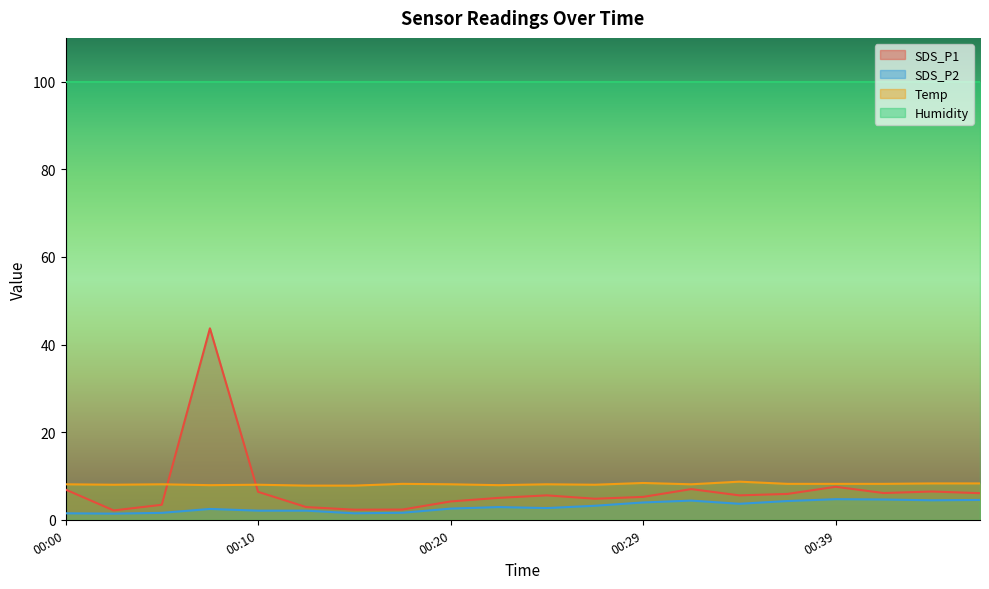

List the labels in order of Temp value, smallest first.

00:12, 00:15, 00:07, 00:22, 00:03, 00:10, 00:27, 00:00, 00:05, 00:20, 00:25, 00:32, 00:17, 00:37, 00:39, 00:42, 00:44, 00:47, 00:29, 00:34